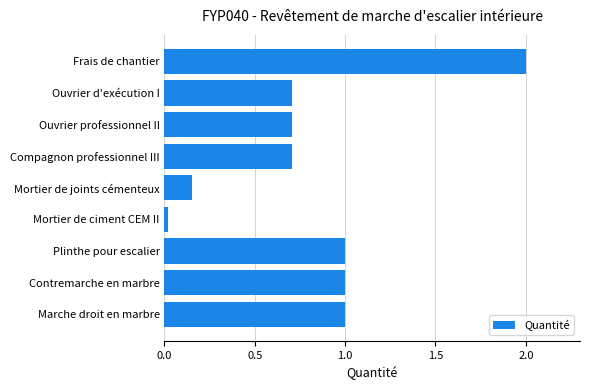

What is the greatest value displayed?

2.0